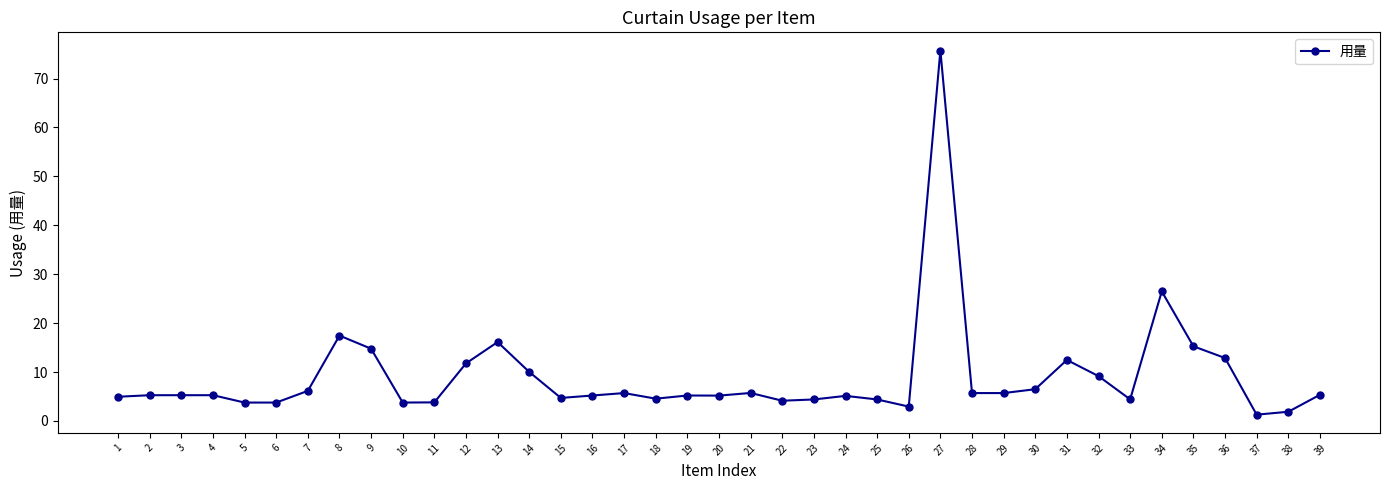

Approximately how many times larger is the value at 2 compared to 33?

1.2